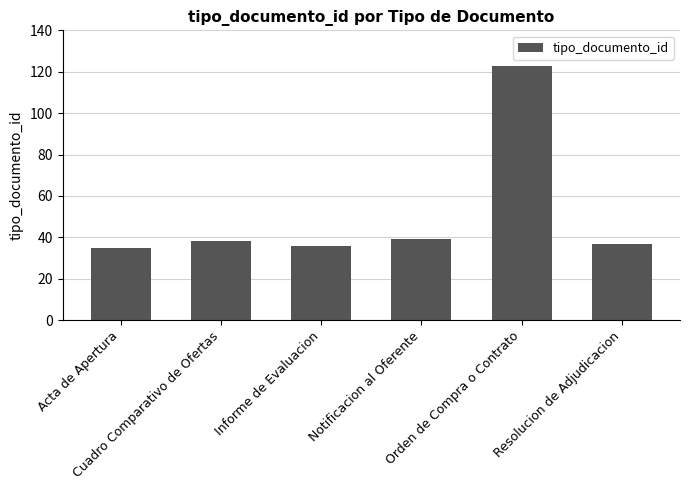

What is the minimum value shown in the chart?

35